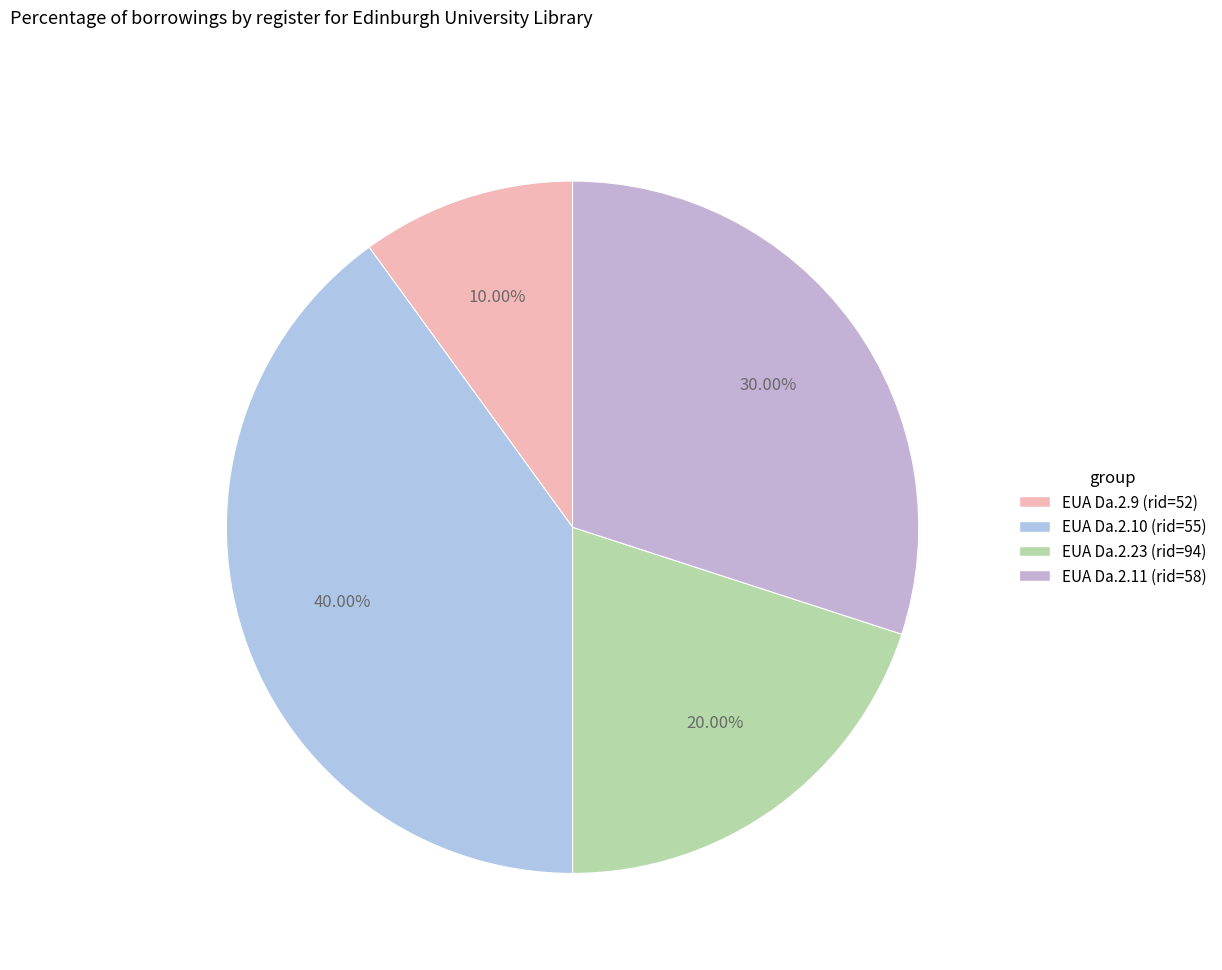

True or false: EUA Da.2.11 (rid=58) accounts for 30% of the total.

True